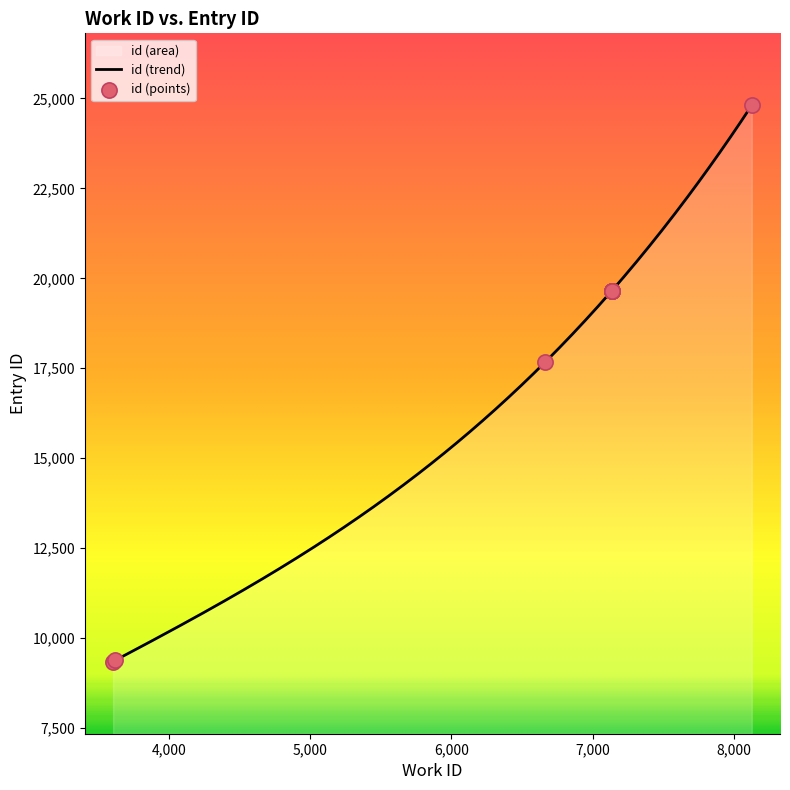

What is the change in value from 7137 to 7137?

+3